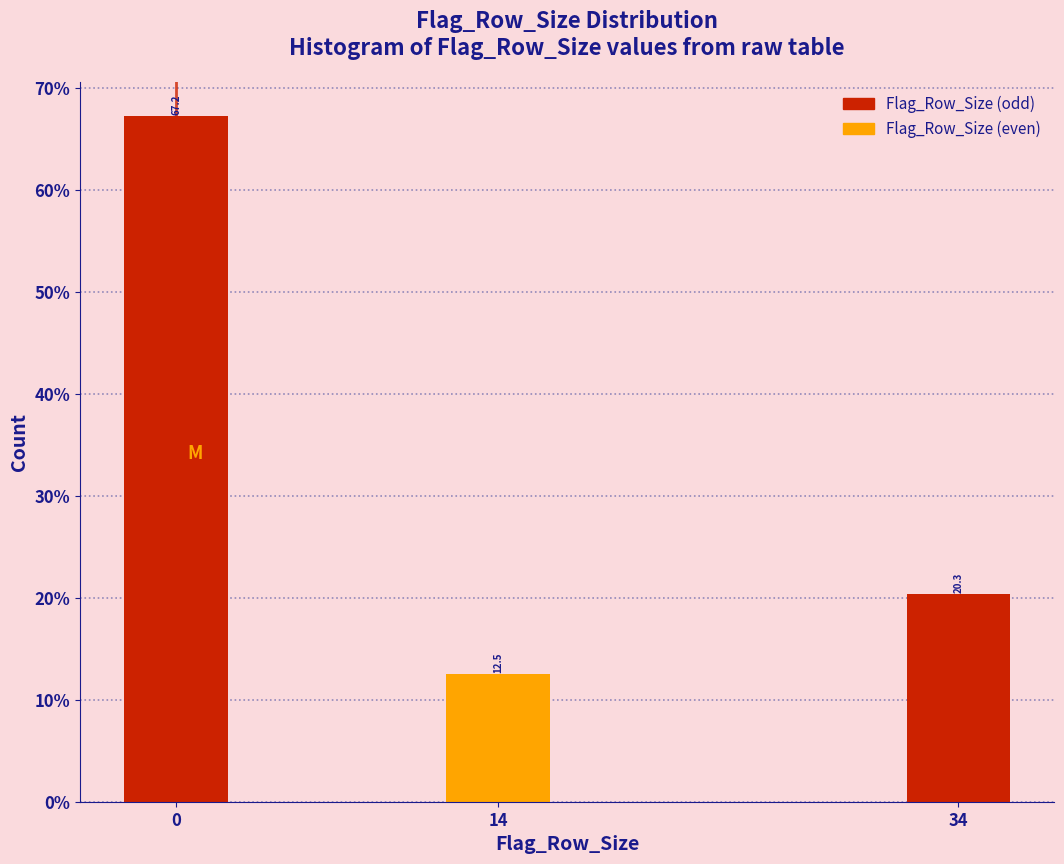

Does the chart contain any negative values?

No